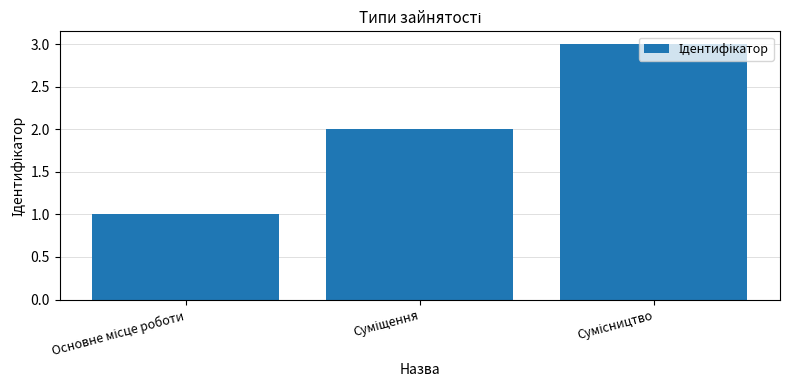

How many data points does each series have?

3